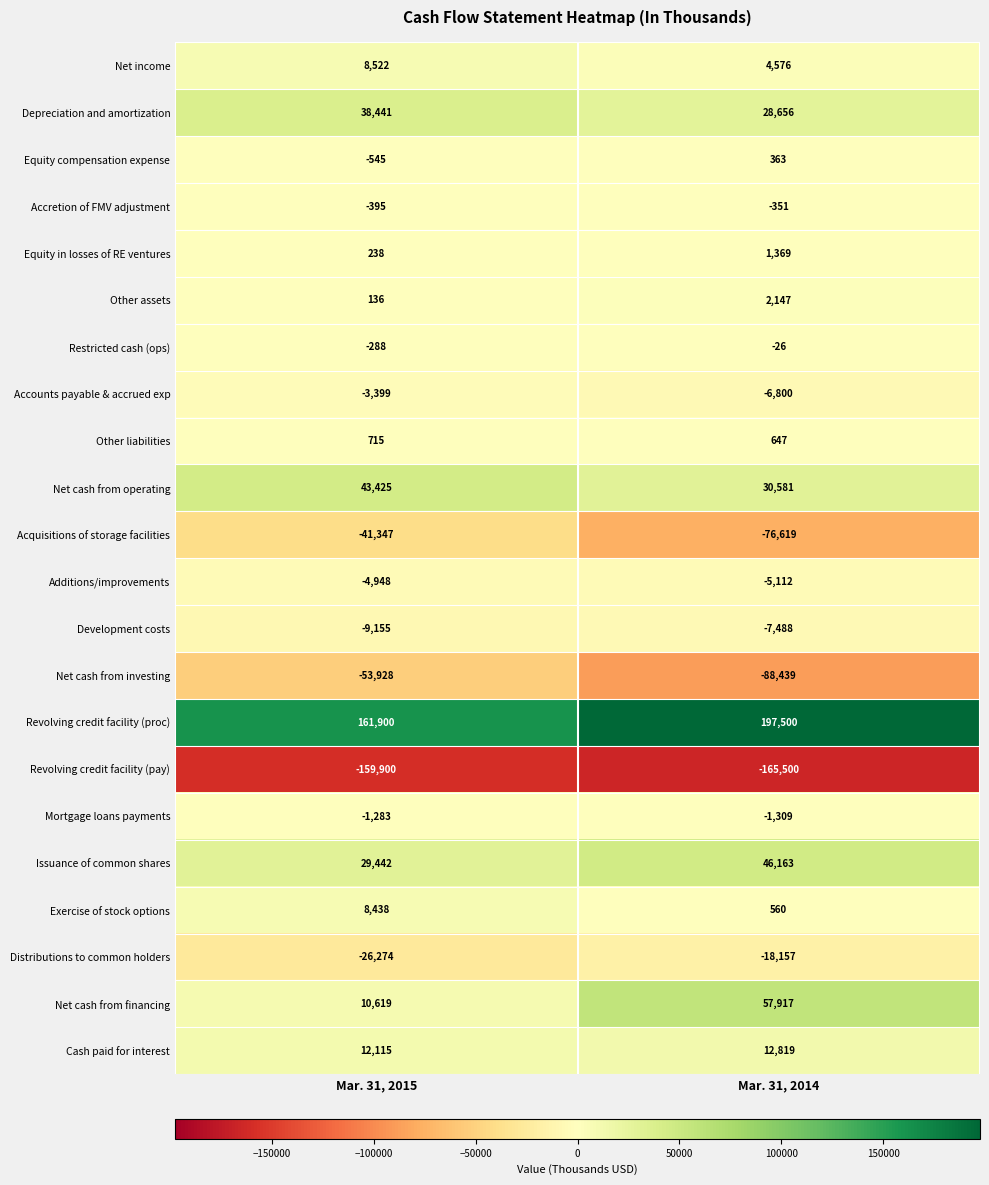

List the labels in order of Accounts payable & accrued exp value, largest first.

Mar. 31, 2015, Mar. 31, 2014